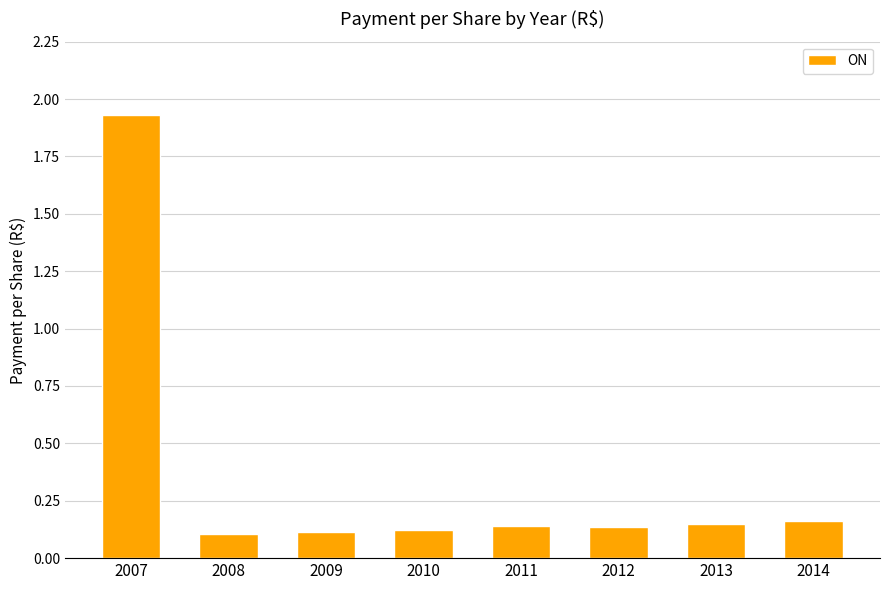

Between 2013 and 2007, which is larger?

2007